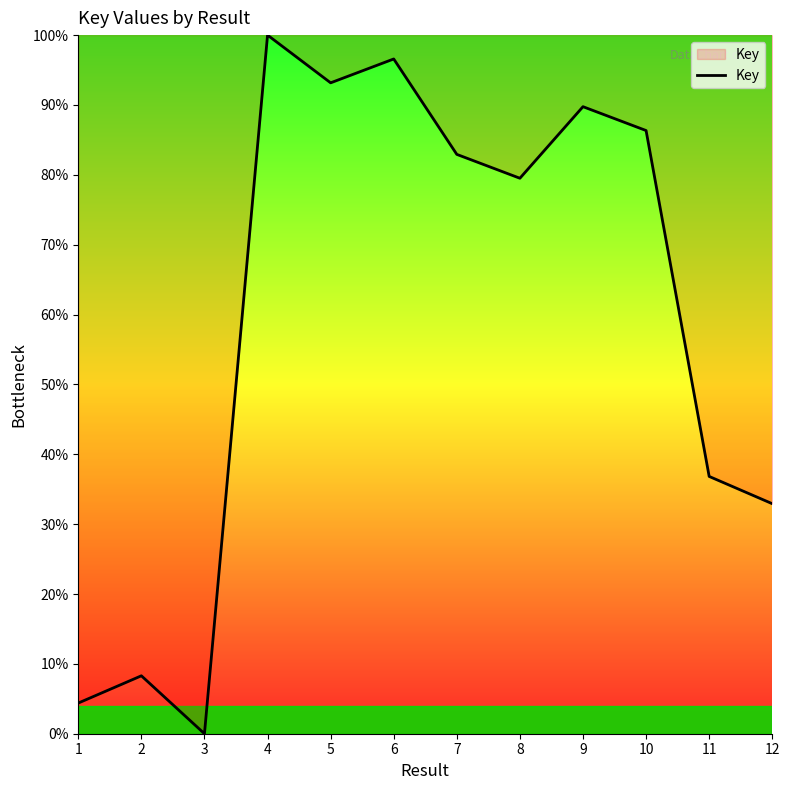

At which category does the data reach its first local peak?

2